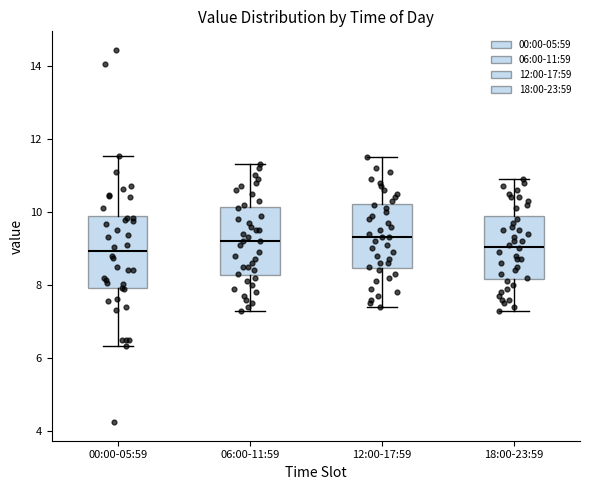

Reading left to right, read every box against the y-axis: the position of its median line, the range the box covers, and the ends of its whiskers. The values are not printed on the chart, so give them approximately, as read against the axis.

00:00-05:59: median 9.0, box 8.0 to 9.8, whiskers 6.4 to 11.6
06:00-11:59: median 9.2, box 8.2 to 10.2, whiskers 7.4 to 11.4
12:00-17:59: median 9.4, box 8.4 to 10.2, whiskers 7.4 to 11.6
18:00-23:59: median 9.0, box 8.2 to 9.8, whiskers 7.4 to 11.0